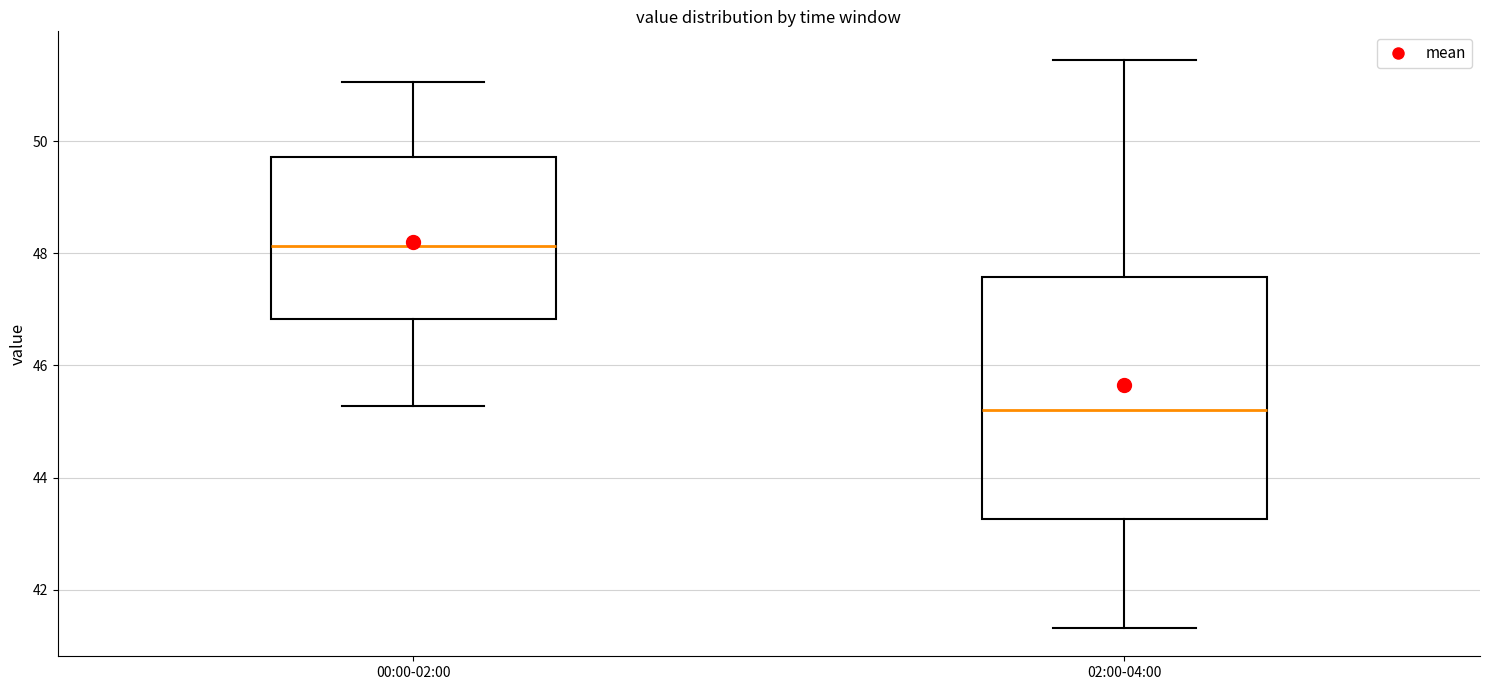

Which box is the tallest, from its lower edge to its upper edge?

02:00-04:00